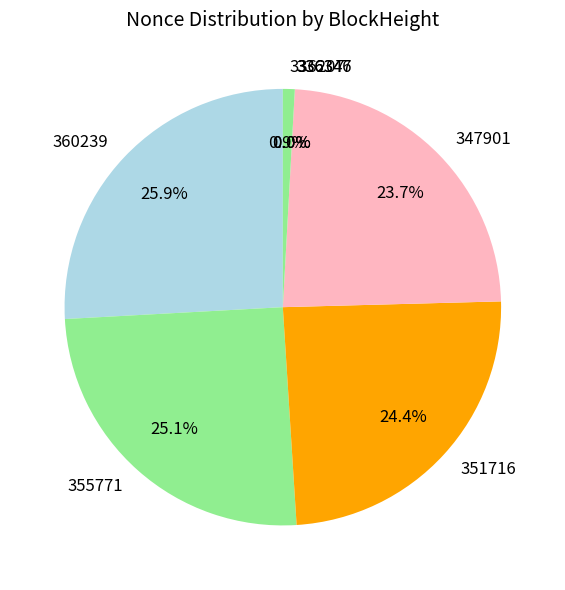

What is the change in value from 360239 to 336346?

-133934